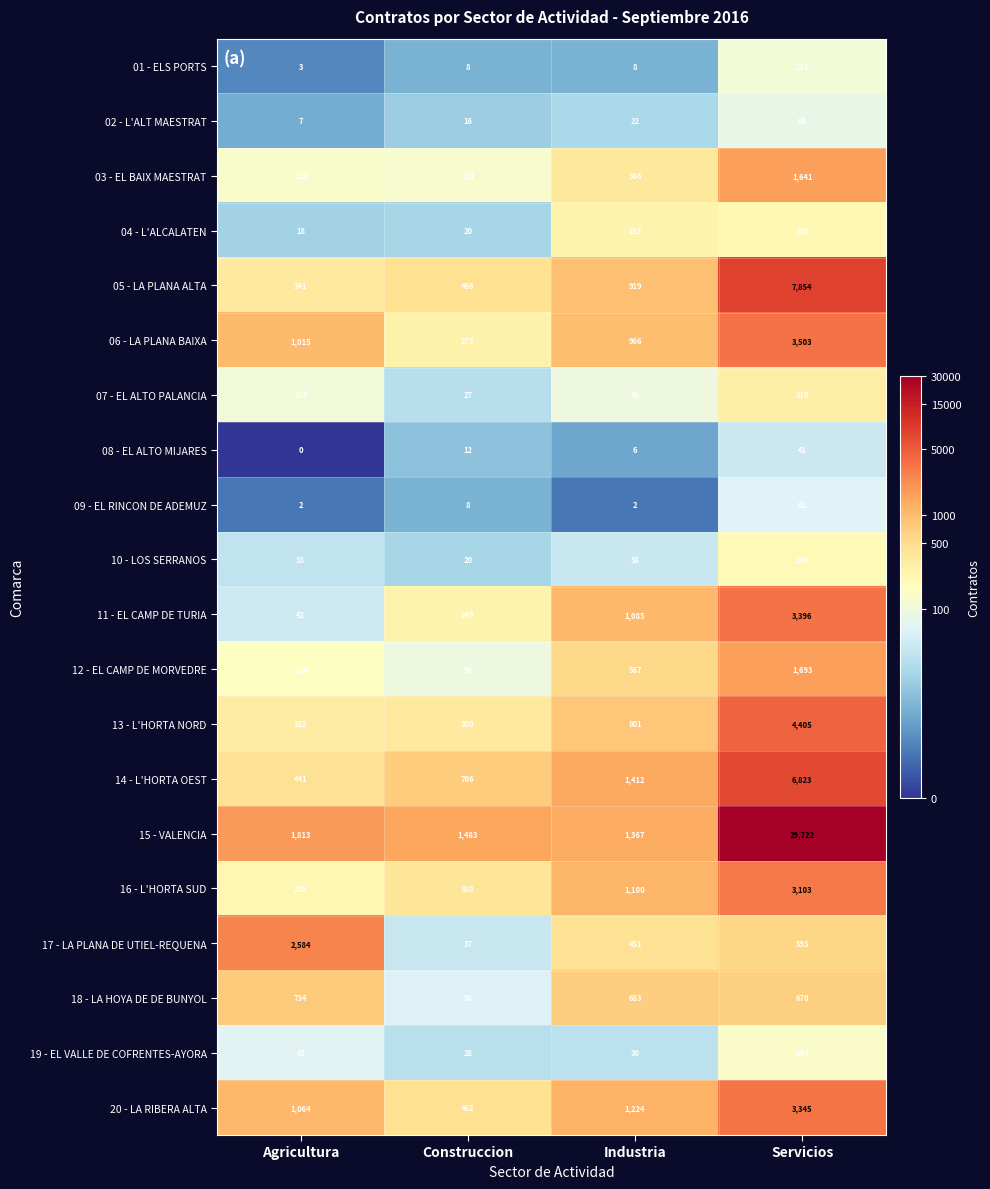

Between Agricultura and Industria, which series saw the biggest shift?

17 - LA PLANA DE UTIEL-REQUENA